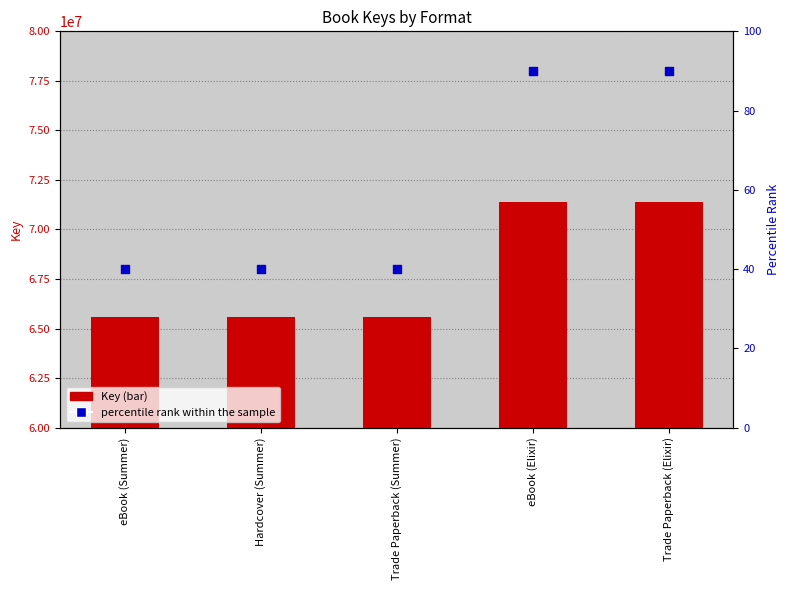

Which series reaches the maximum Y coordinate?

Key